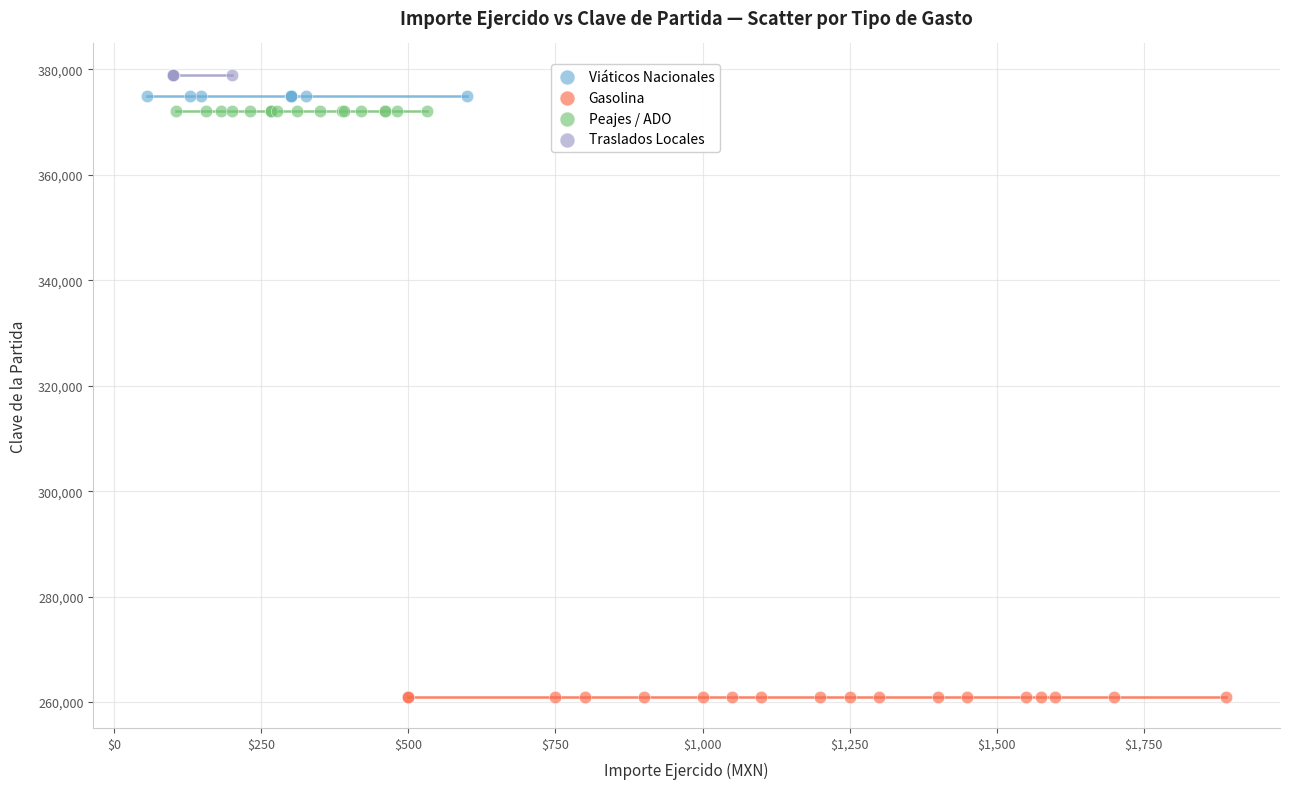

Which series contains the lowest Y value?

Gasolina